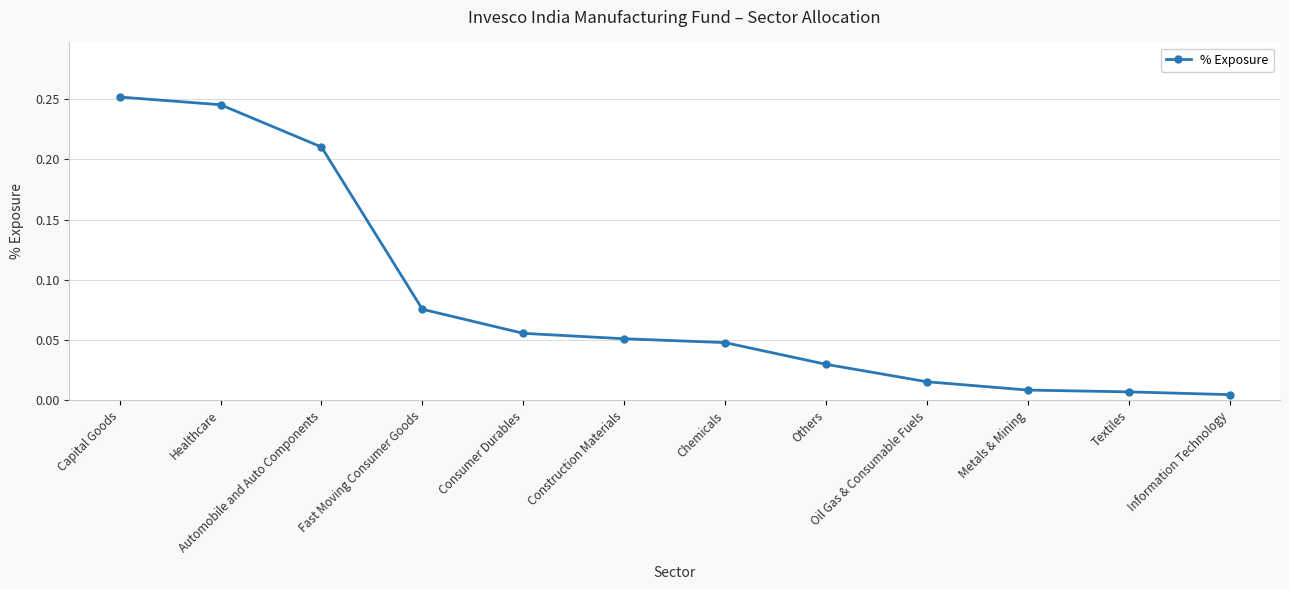

What is the label of the 1st point from the right?

Information Technology